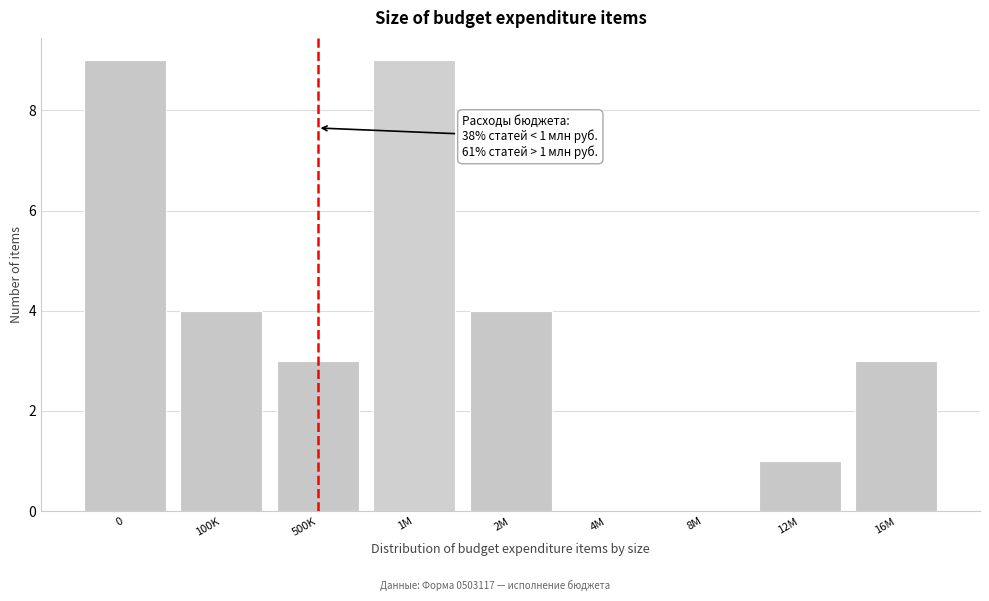

Reading right to left, transcribe all the data shown in this chart.

16M=3	12M=1	8M=0	4M=0	2M=4	1M=9	500K=3	100K=4	0=9